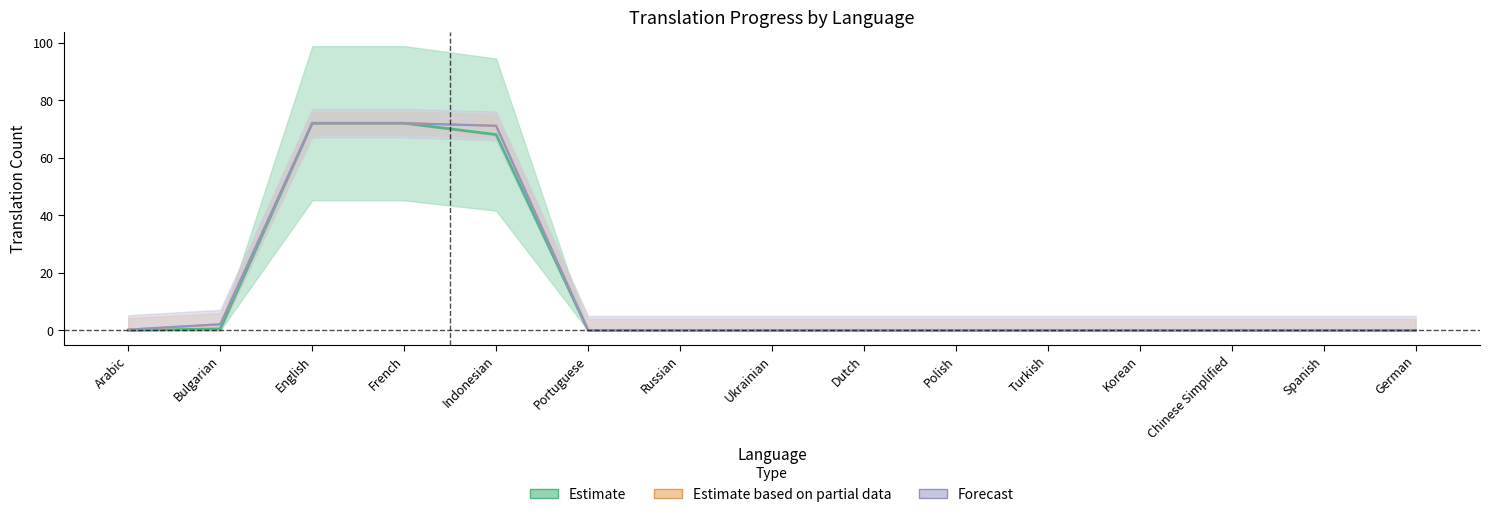

Is it true that translated_percent equals 43.9 at Turkish?

False